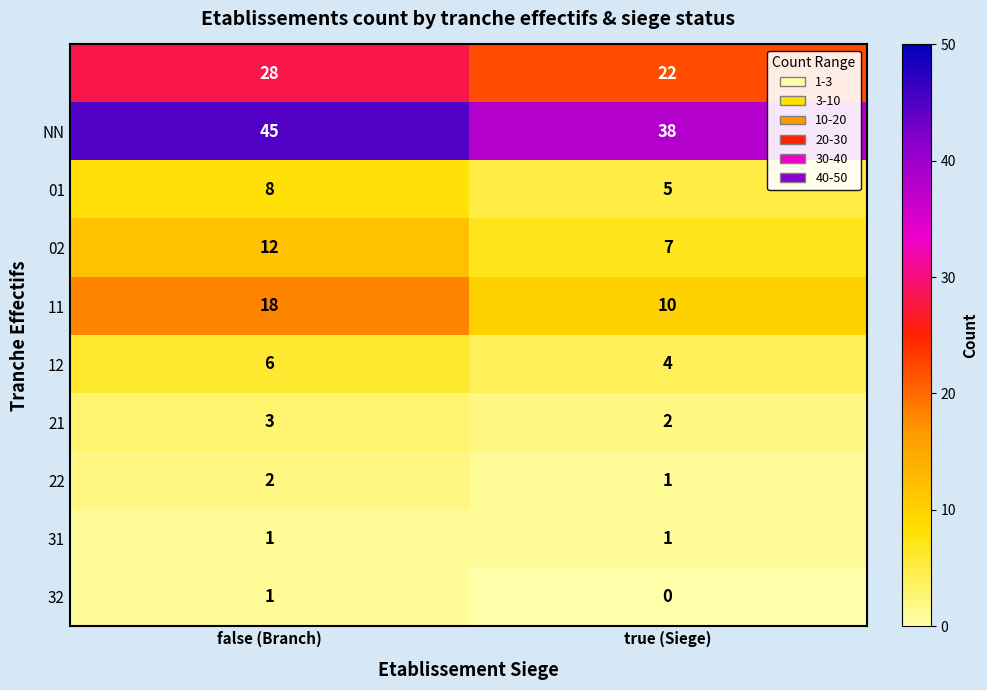

Which label corresponds to the largest value in the chart?

false (Branch)